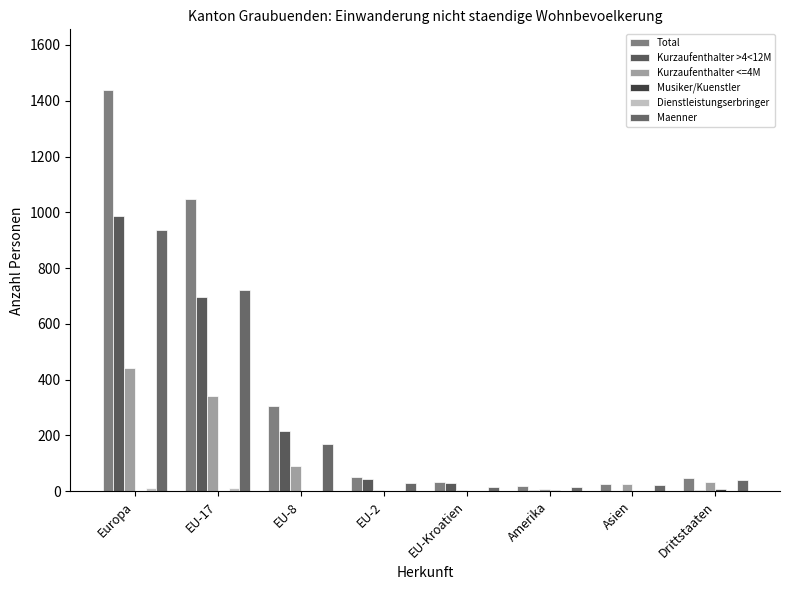

Are the bars horizontal?

No